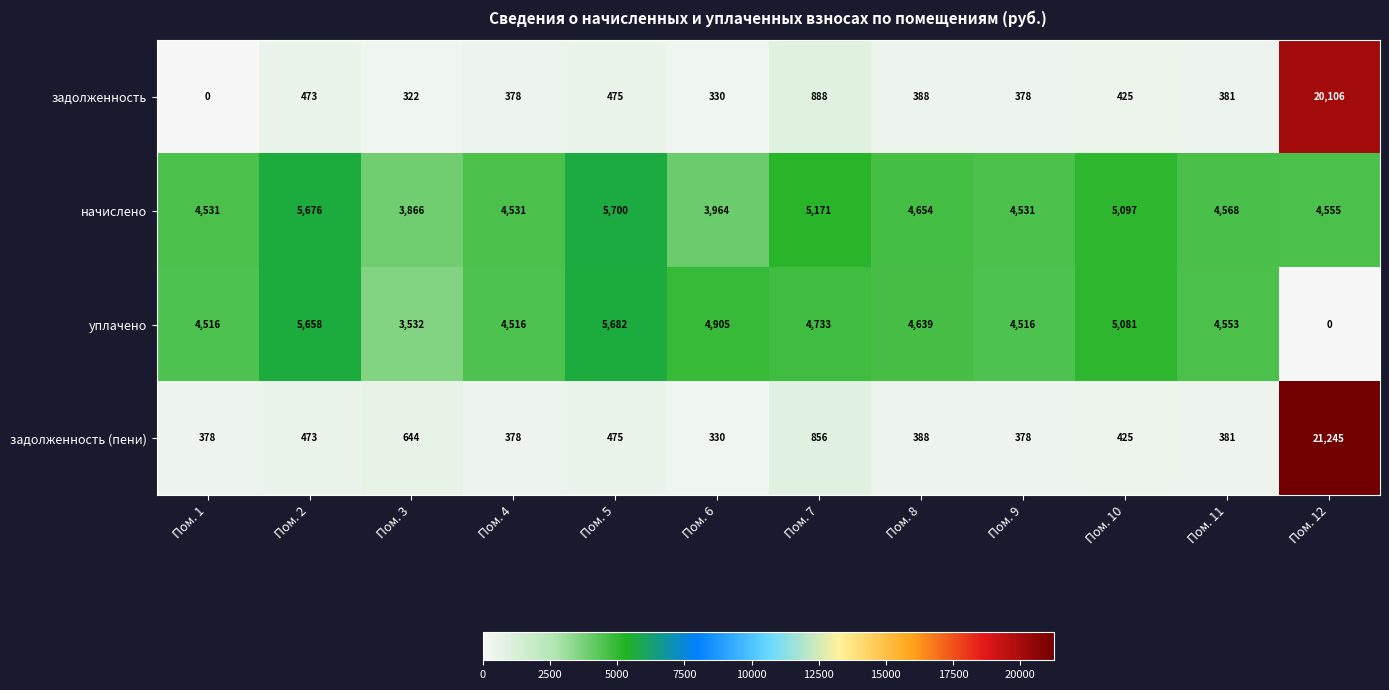

List the series in order of their peak value, highest first.

задолженность (пени), задолженность, начислено, уплачено